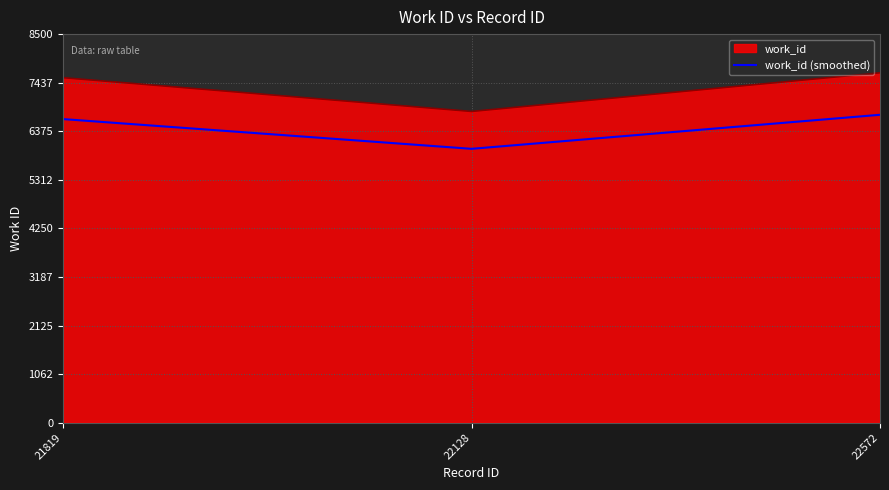

Does the chart display data point markers on the line(s)?

No